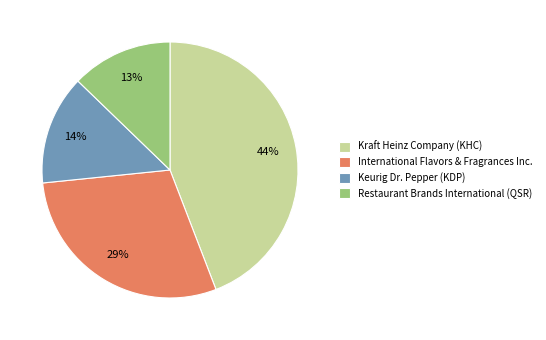

Rank the categories by value from lowest to highest.

Restaurant Brands International (QSR), Keurig Dr. Pepper (KDP), International Flavors & Fragrances Inc., Kraft Heinz Company (KHC)